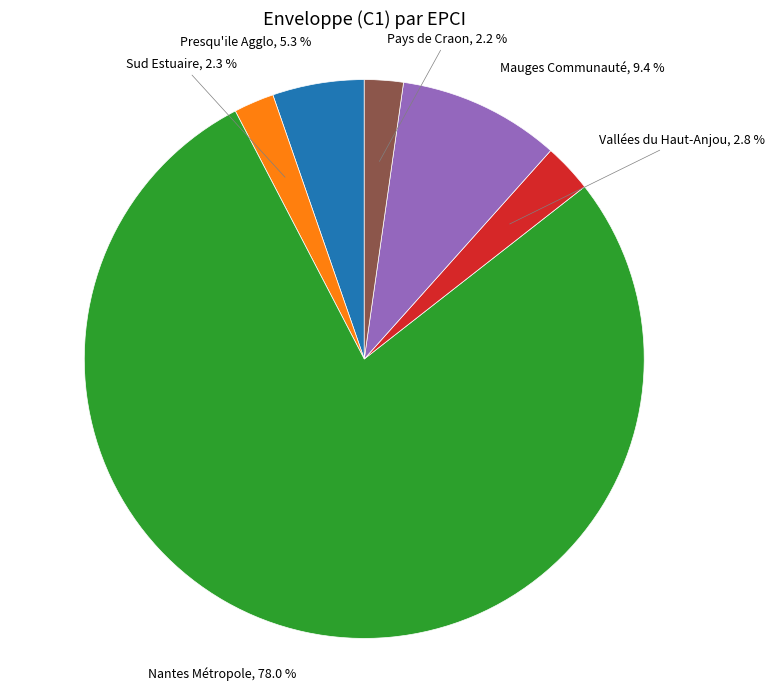

Count the number of slices in the pie.

6